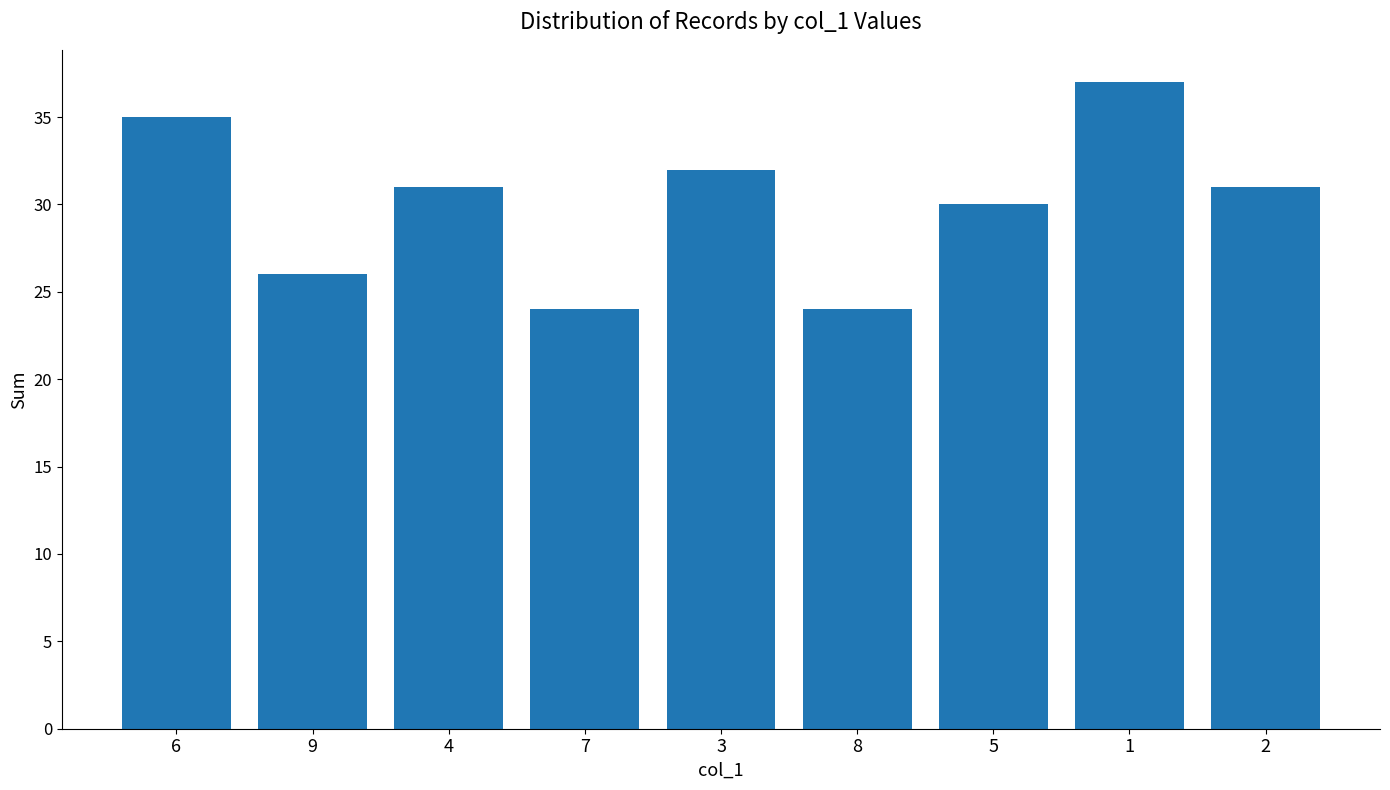

Reading left to right, transcribe all the data shown in this chart.

35	26	31	24	32	24	30	37	31